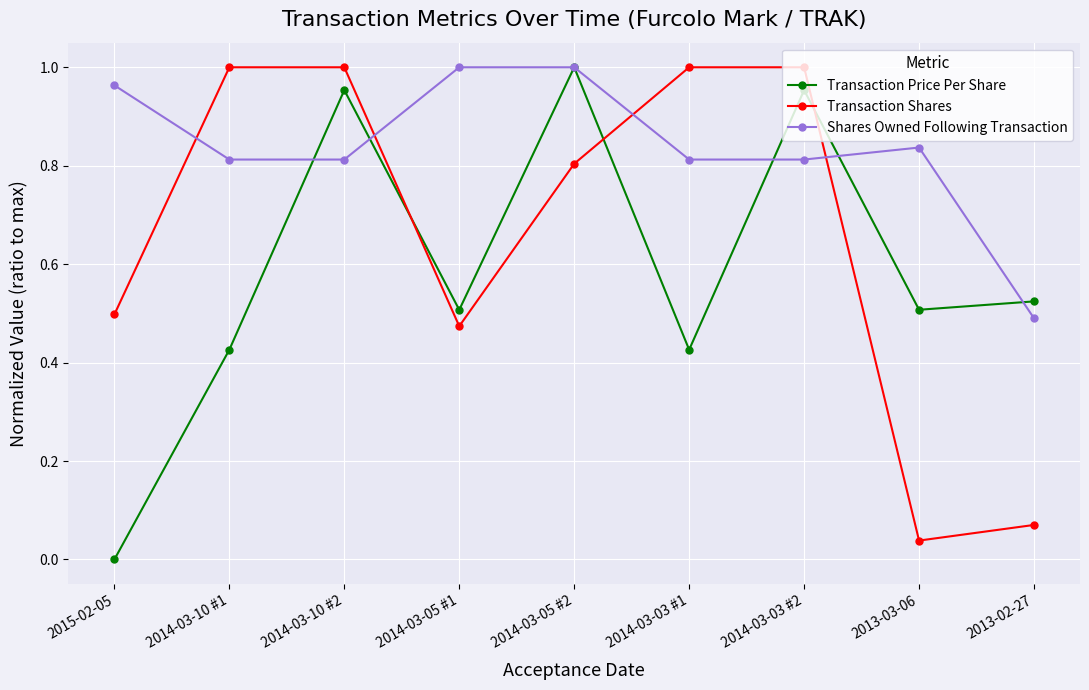

Between 2014-03-10 #1 and 2014-03-05 #1, which series saw the biggest shift?

Transaction Shares